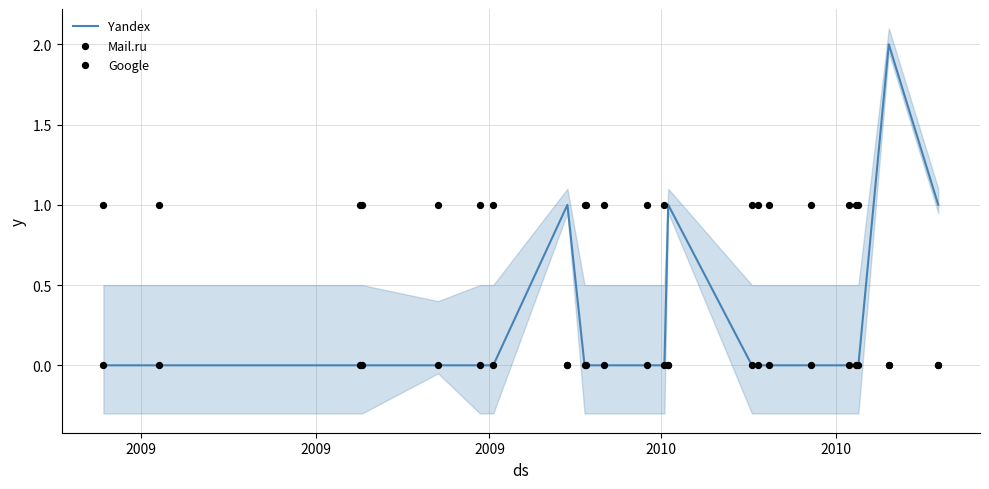

What are all the series names shown in the legend?

Yandex, Mail.ru, Google